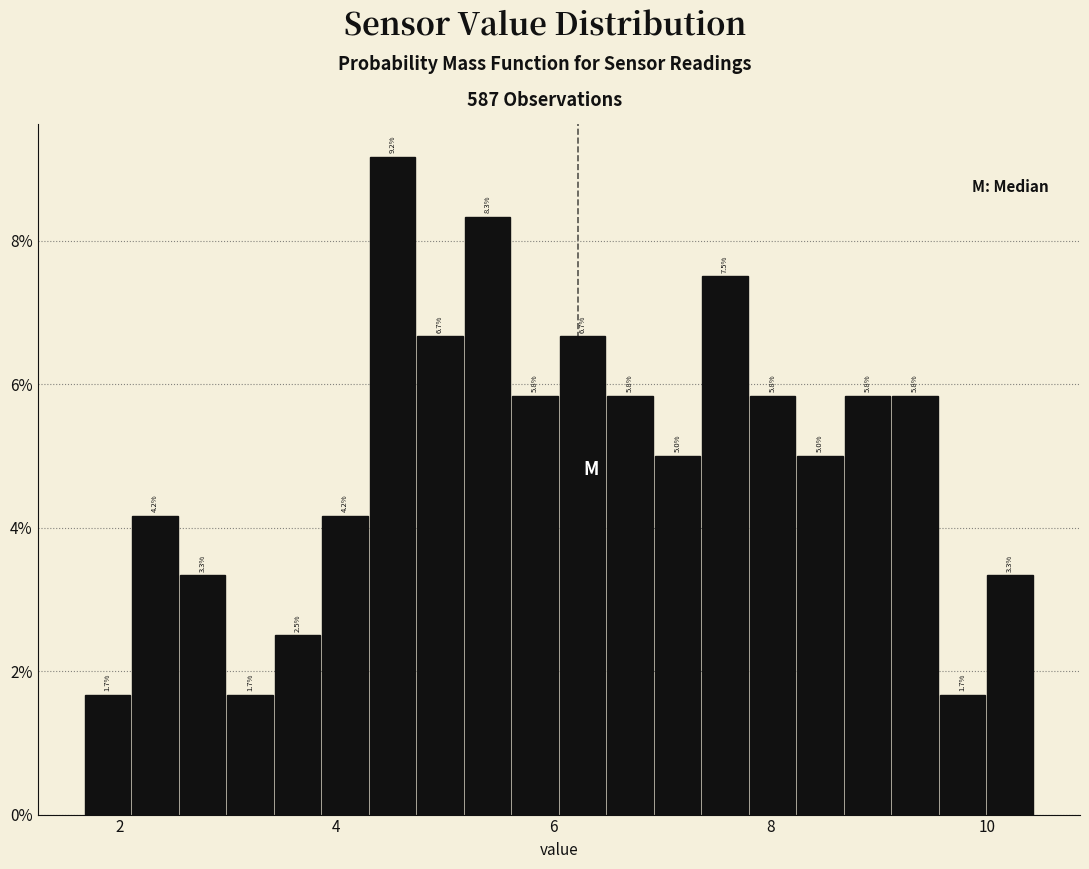

Around what value on the x-axis is the tallest bar? Give the approximate position of its centre, as read against the axis.

4.6